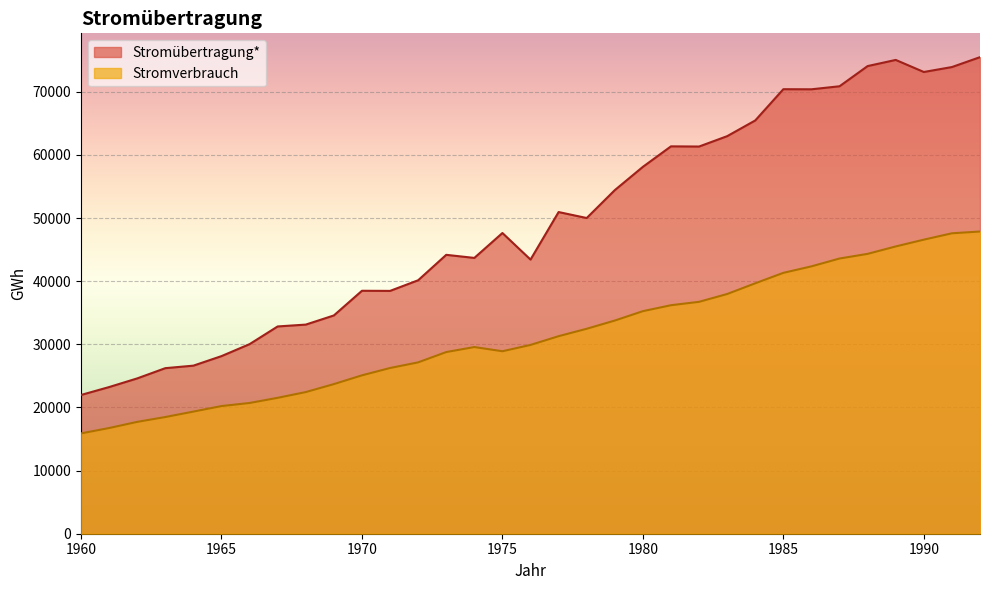

True or false: Stromverbrauch and Stromübertragung* cross at least once.

False